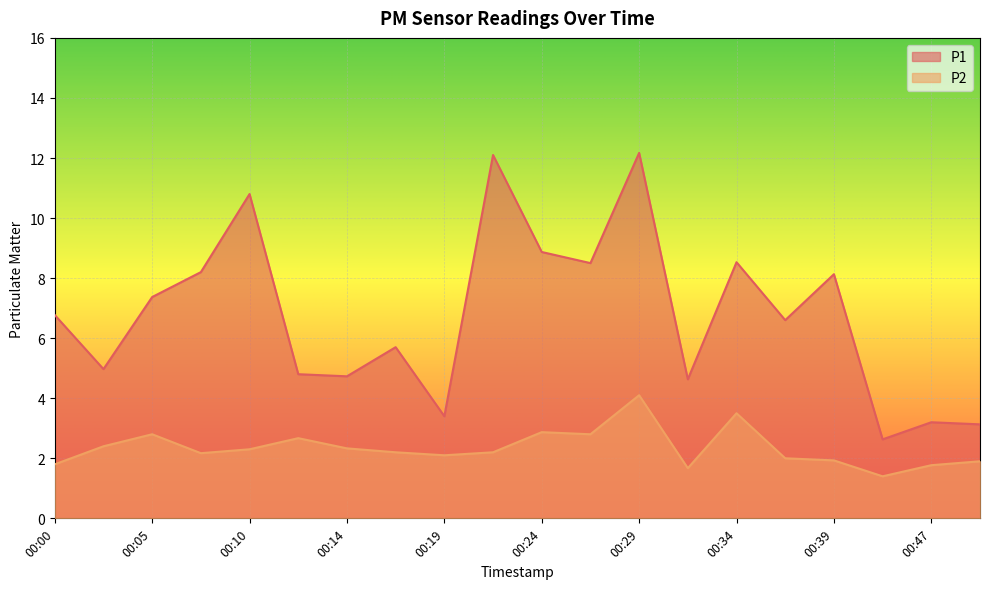

True or false: P1 and P2 cross at least once.

False